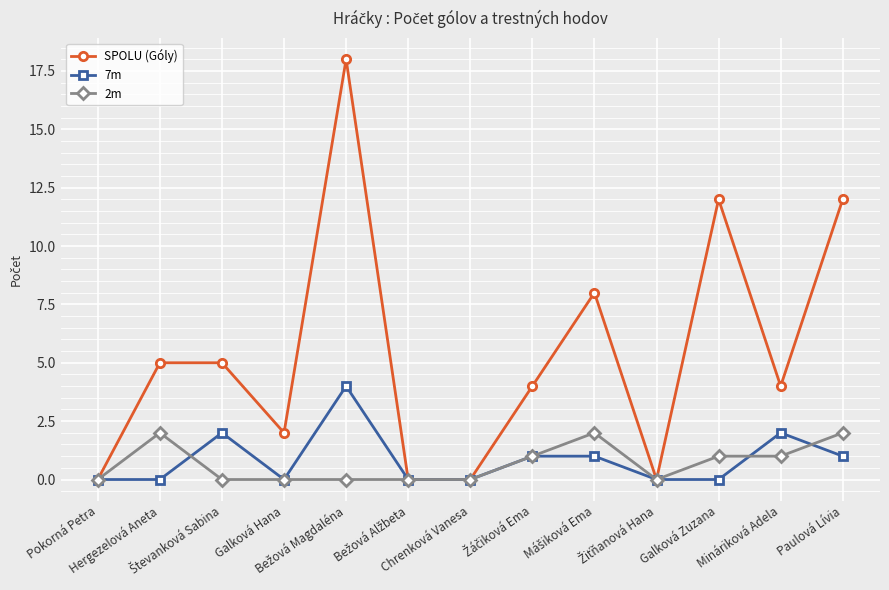

How many 2m values are between 0 and 1?

10